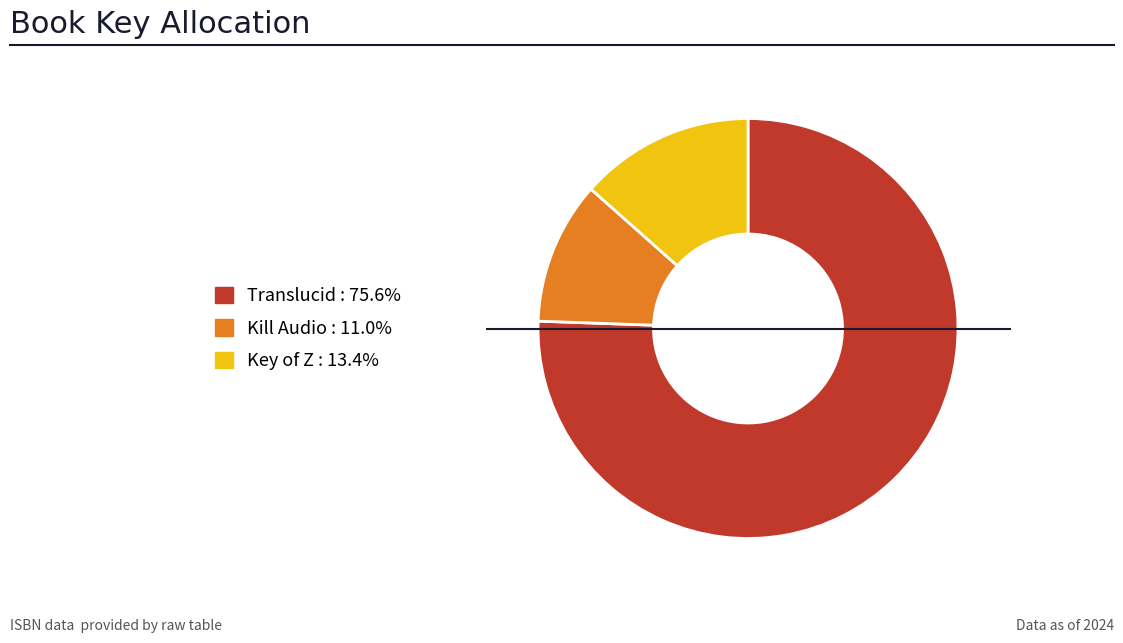

Approximately how many times larger is the value at Kill Audio compared to Key of Z?

0.8